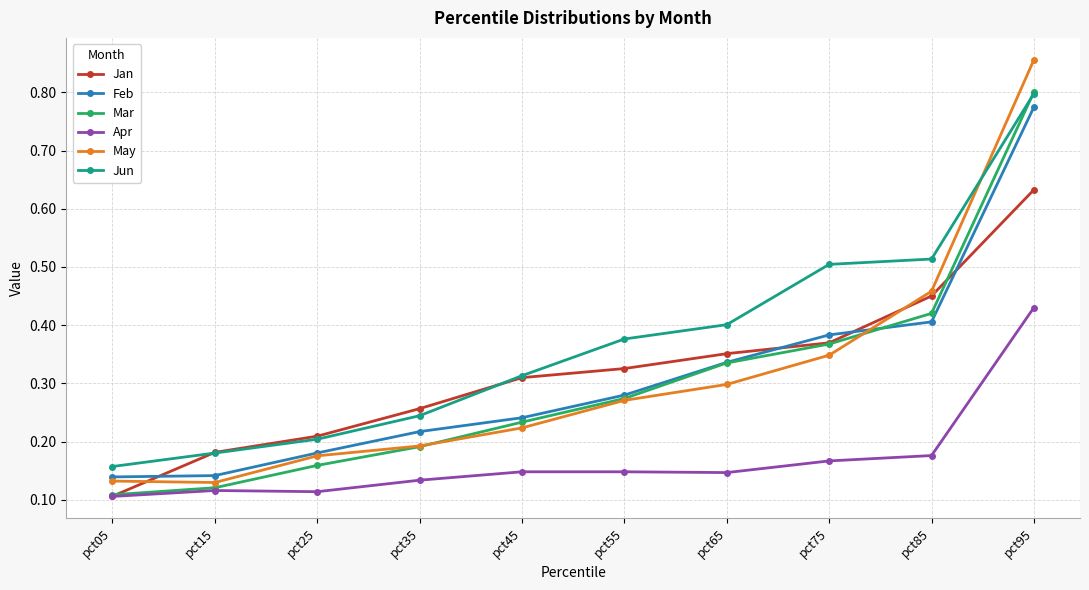

Which series changed the most between pct25 and pct85?

Jun